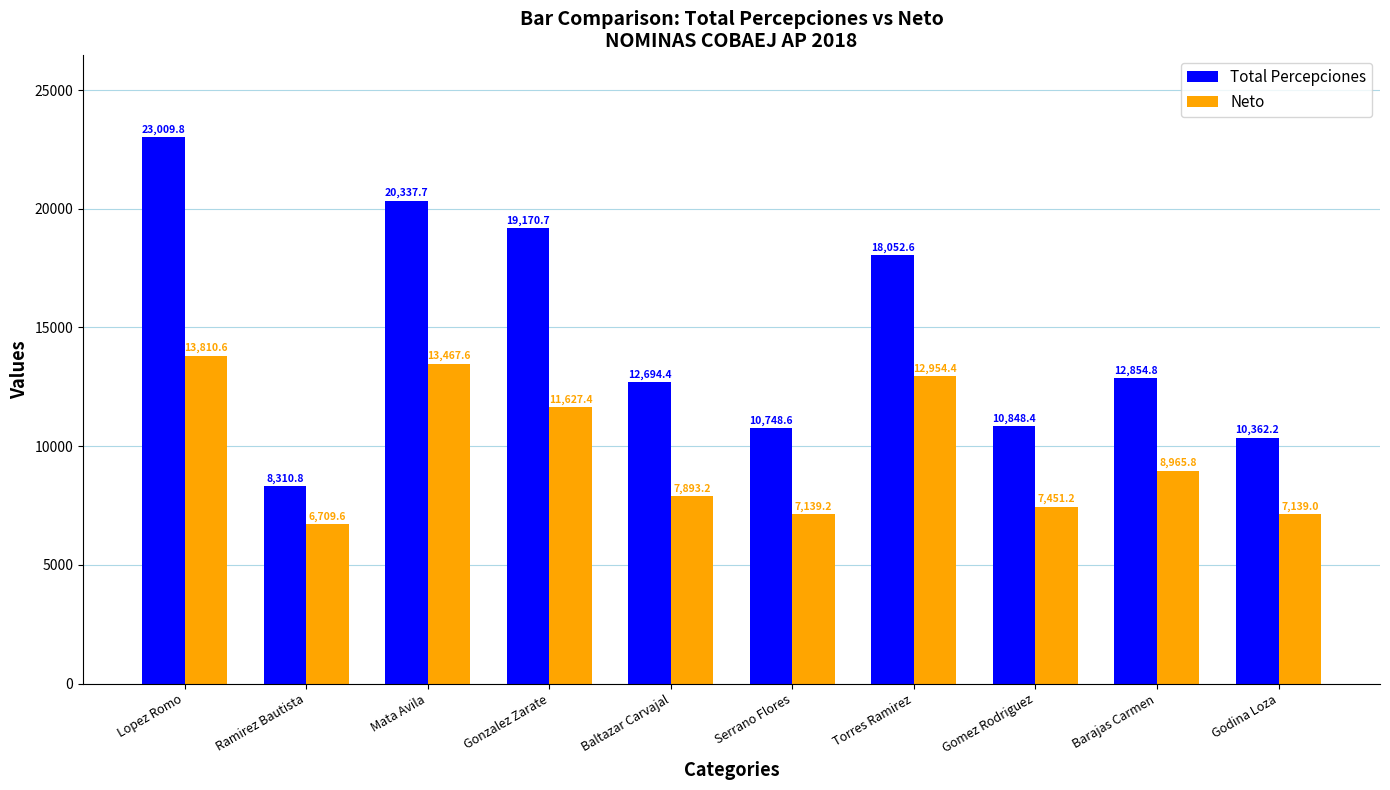

What are all the series names shown in the legend?

Total Percepciones, Neto